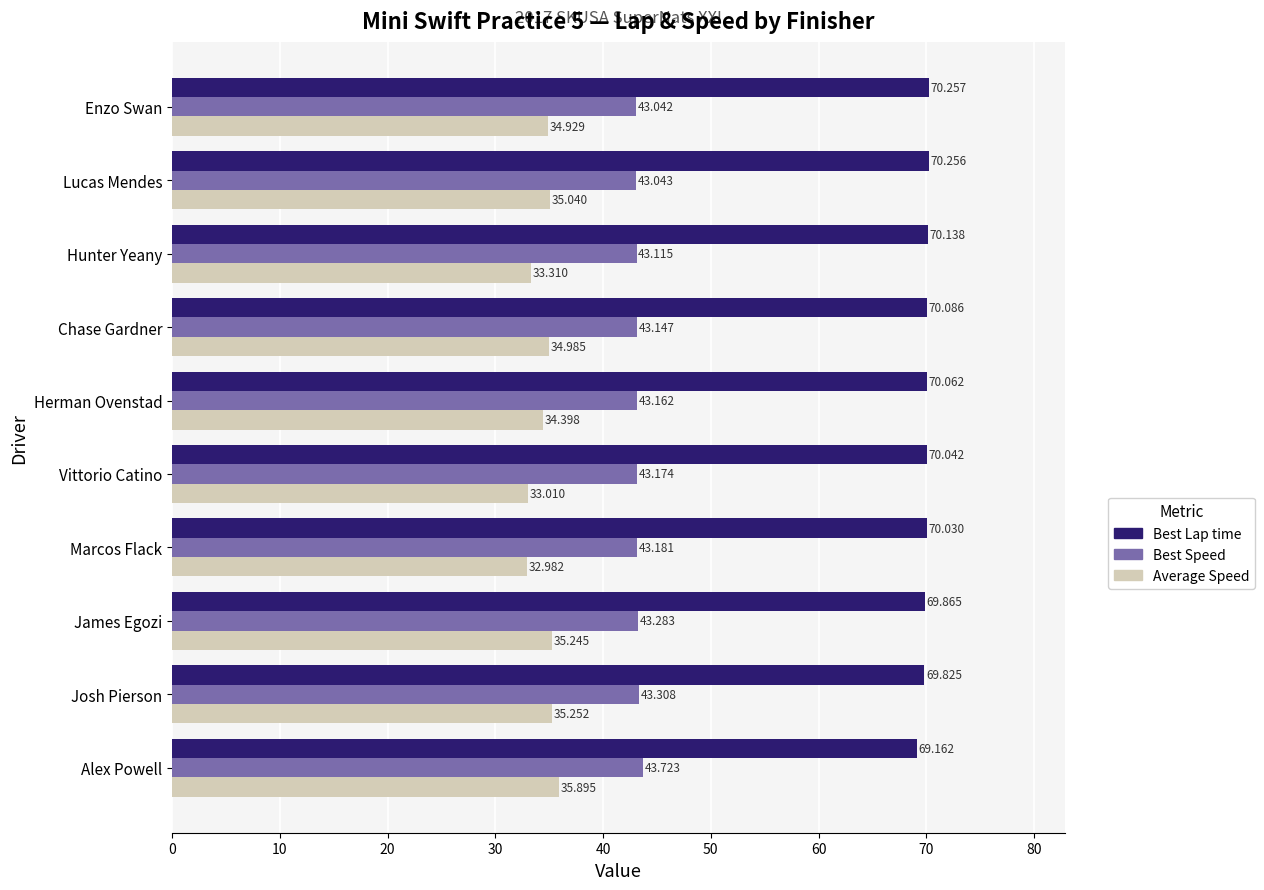

Rank the categories by Best Speed value from highest to lowest.

Alex Powell, Josh Pierson, James Egozi, Marcos Flack, Vittorio Catino, Herman Ovenstad, Chase Gardner, Hunter Yeany, Lucas Mendes, Enzo Swan